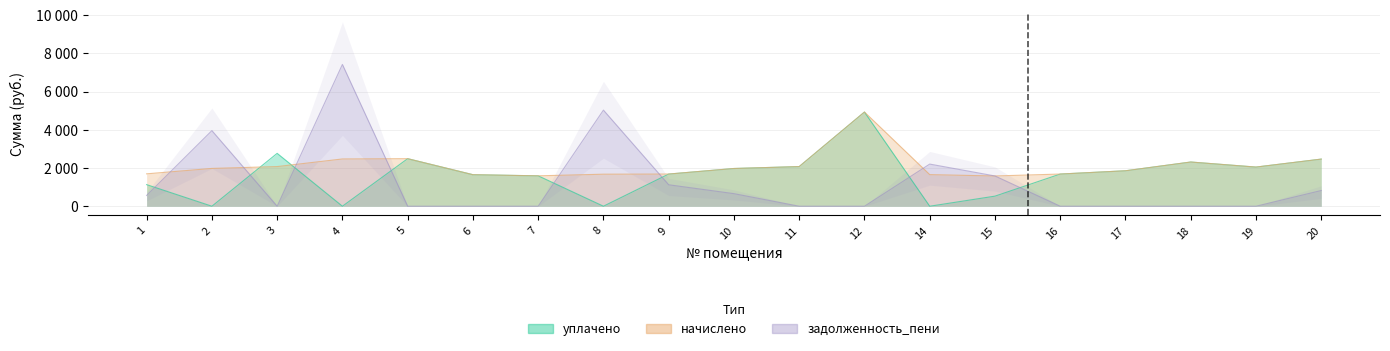

Is the value of начислено at 9 greater than the value of уплачено at 19?

No